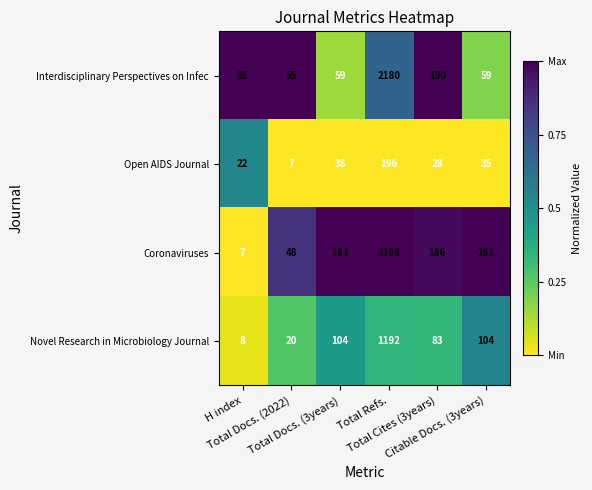

What is the difference between the maximum and minimum values in the Open AIDS Journal series?

189